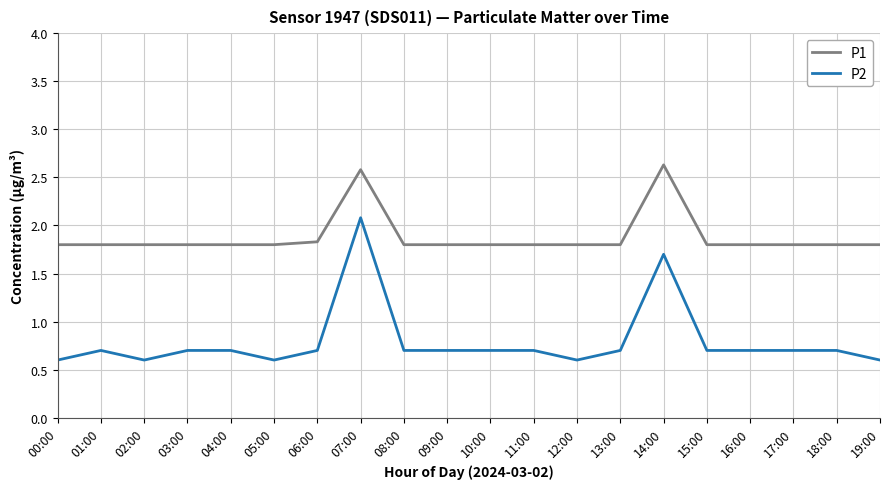

Does the chart display data point markers on the line(s)?

No